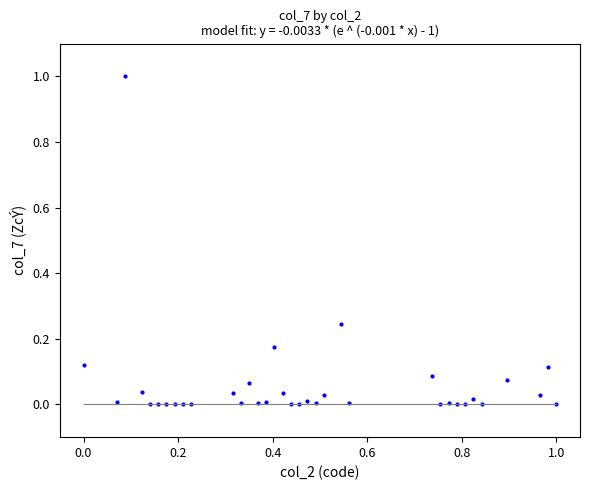

What is the range of X values (max minus min)?

1.0